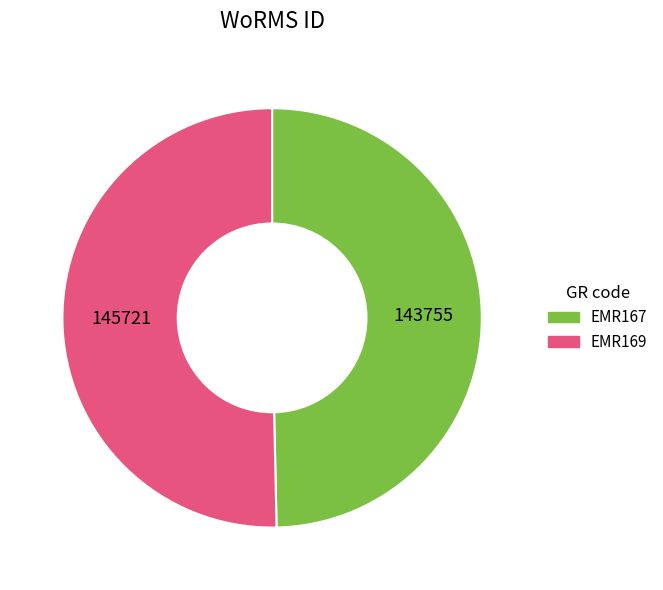

Is EMR169 the majority of the pie?

Yes